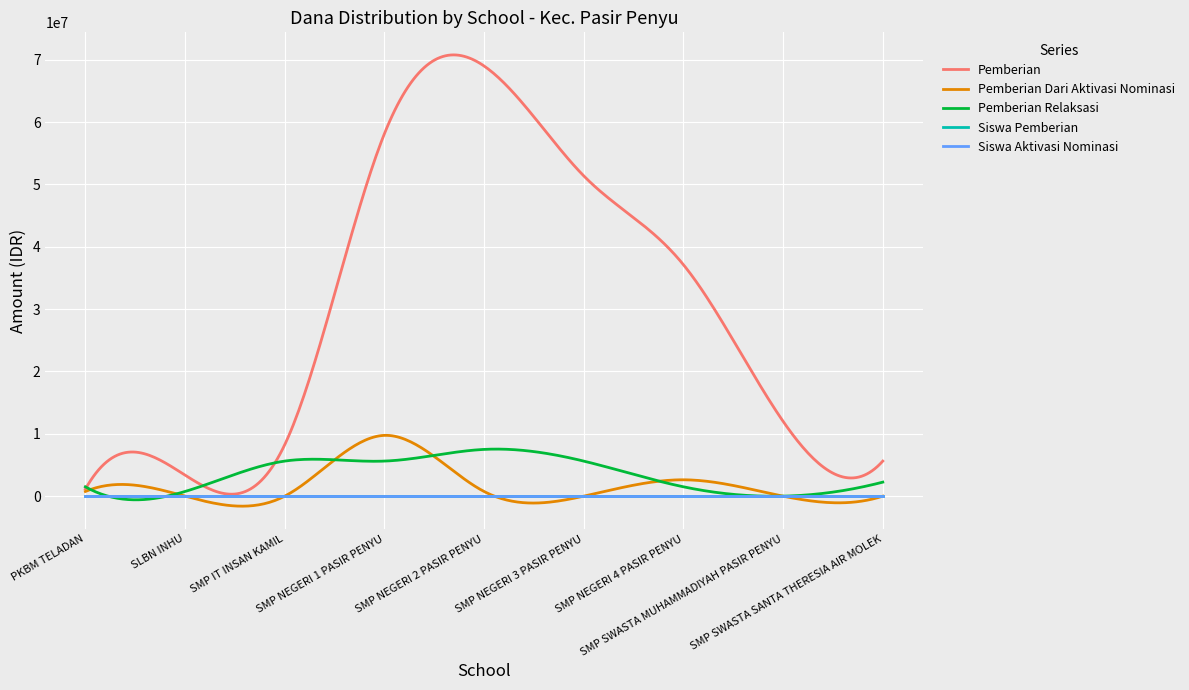

Which series has the largest total across all categories?

Pemberian